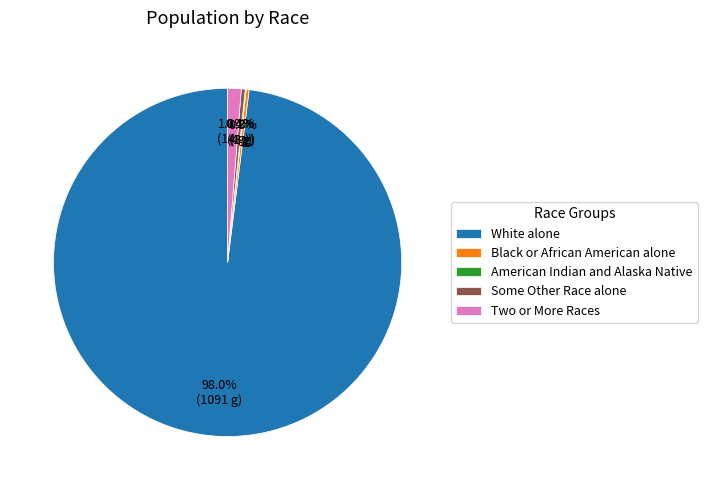

To the nearest percent, what is the average slice percentage?

20%